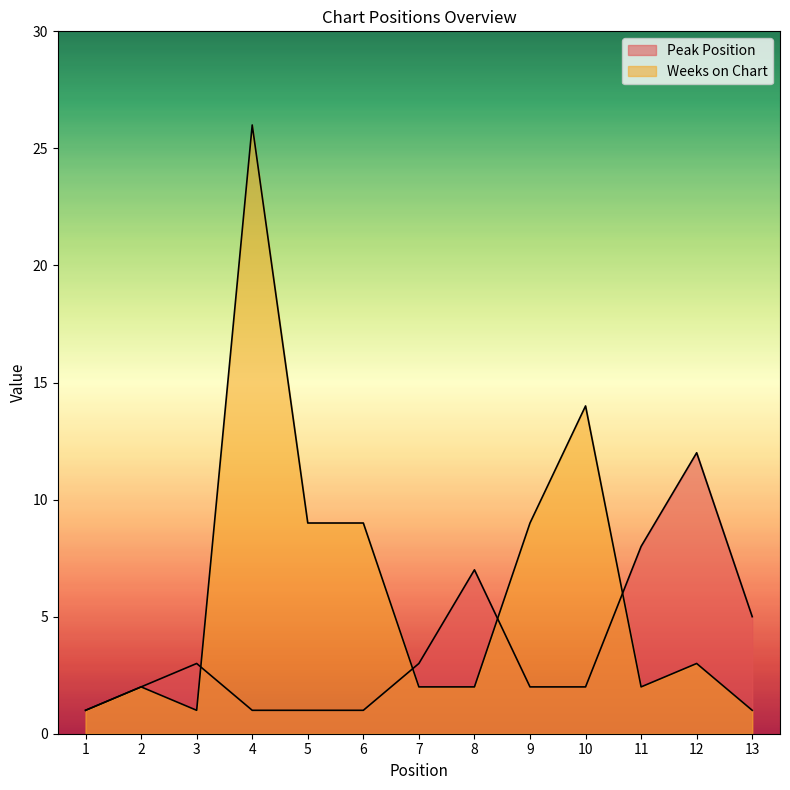

At which category does Peak Position reach its first local peak?

3